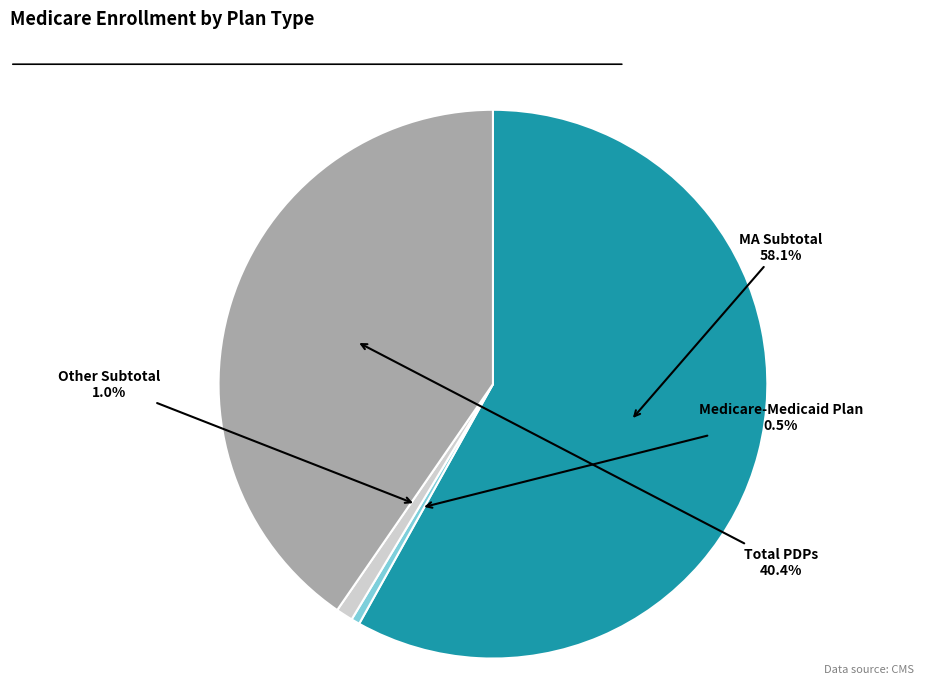

Is there any slice that represents more than half of the pie?

Yes